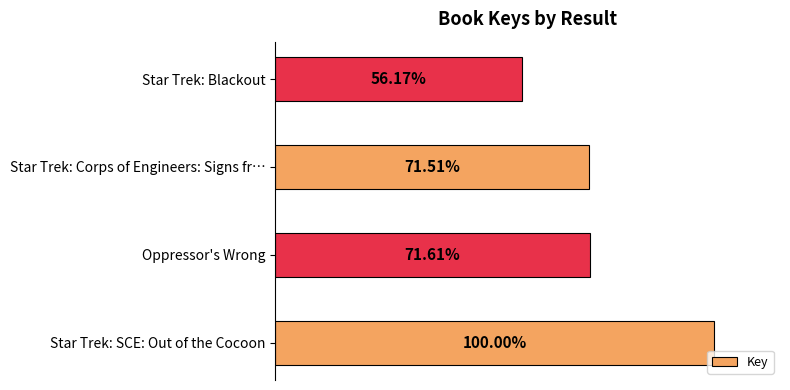

Where is the data nearest to the value 48590003?

Oppressor's Wrong